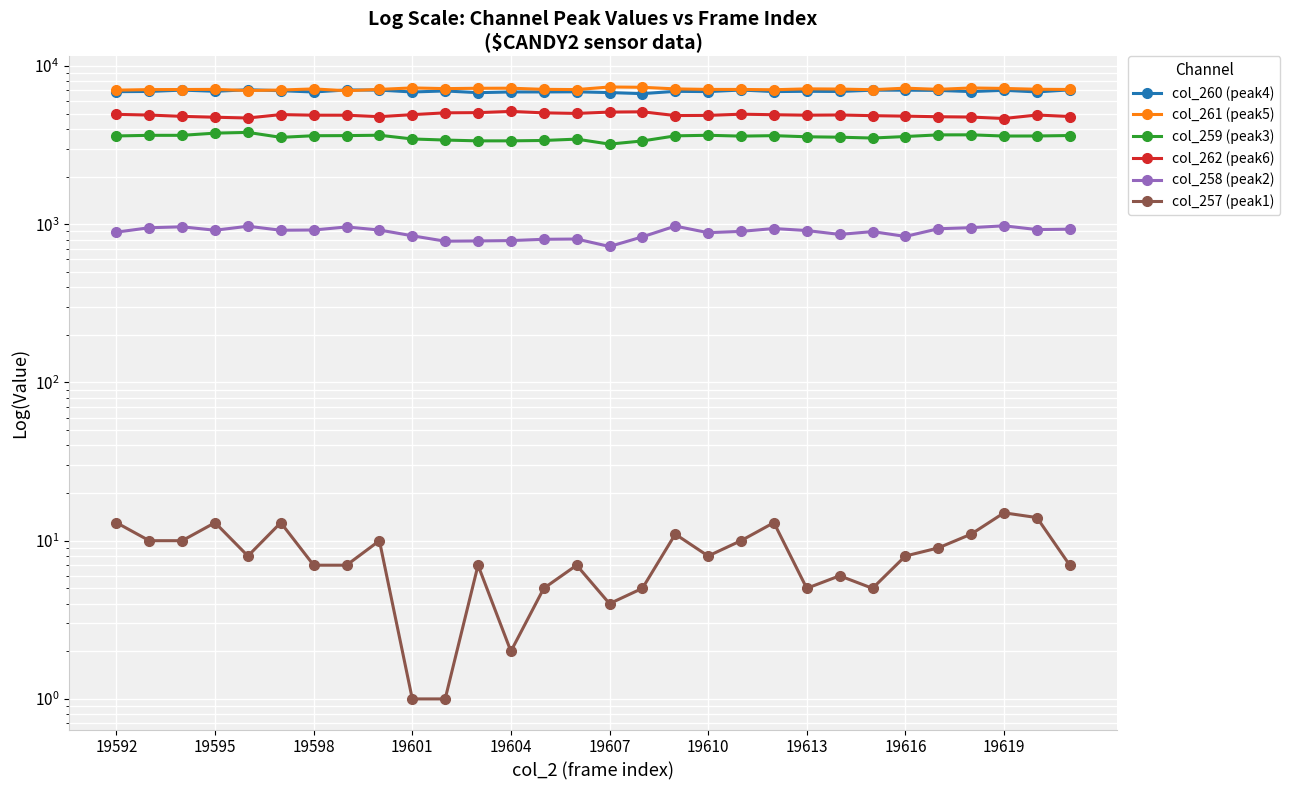

True or false: col_258 (peak2) has a value of 1659 at 26.

False